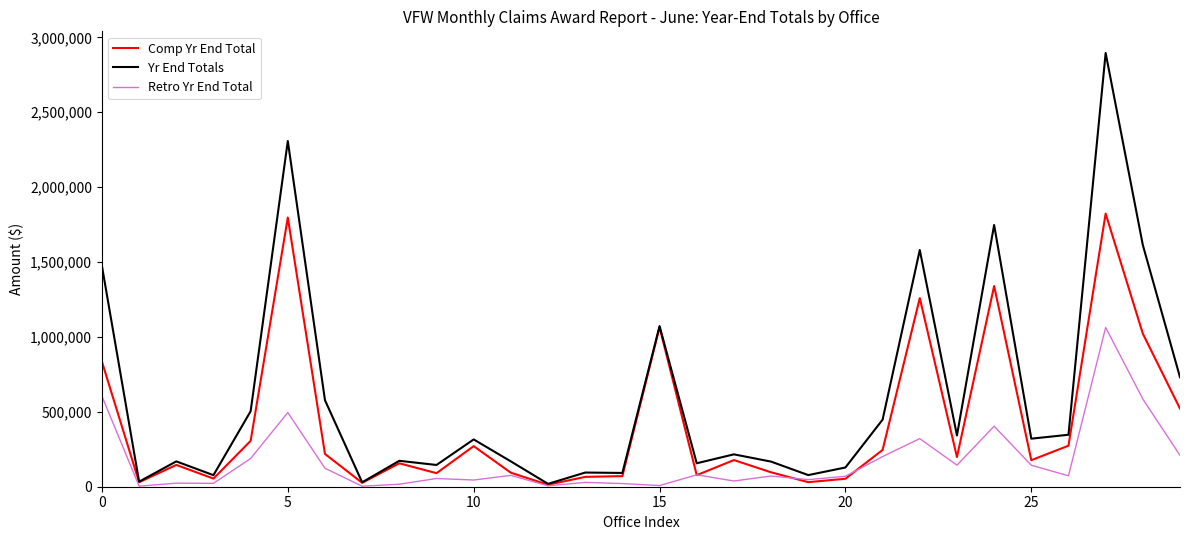

What is the highest value of the Retro Yr End Total series?

1063277